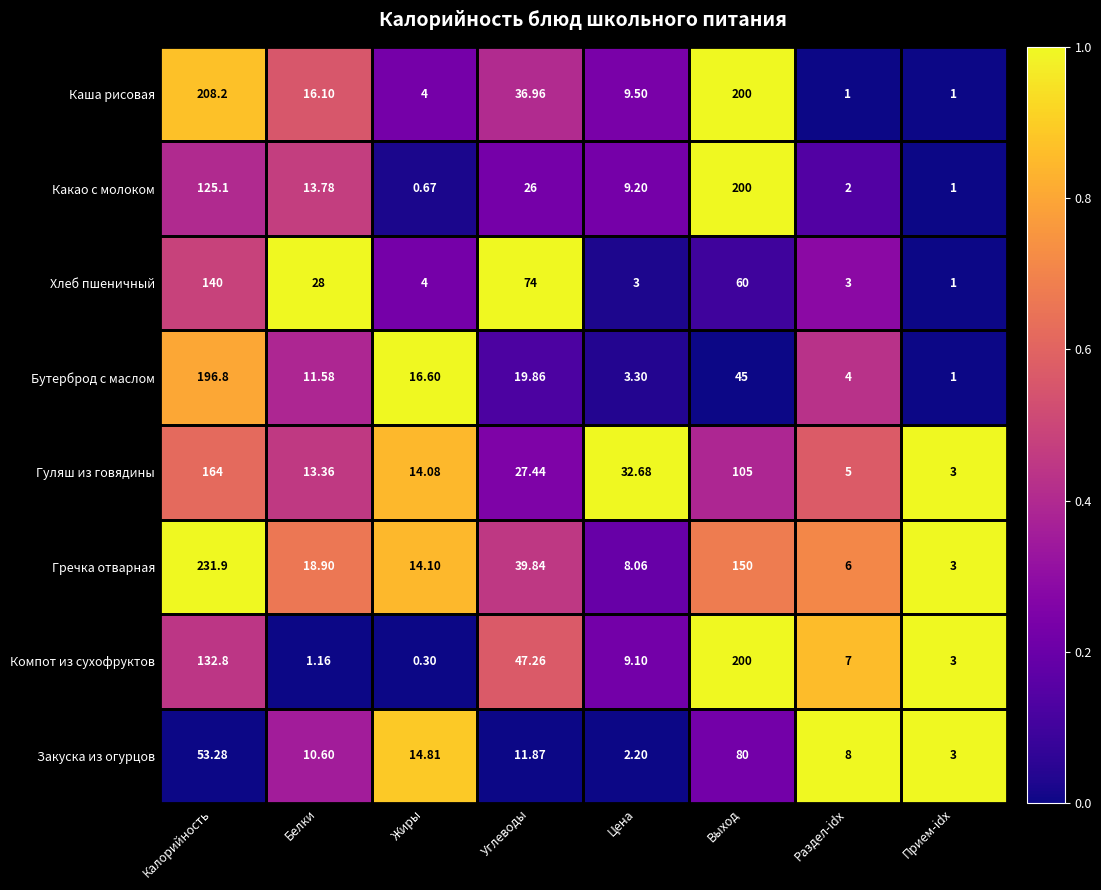

Which label corresponds to the largest value in the chart?

Калорийность